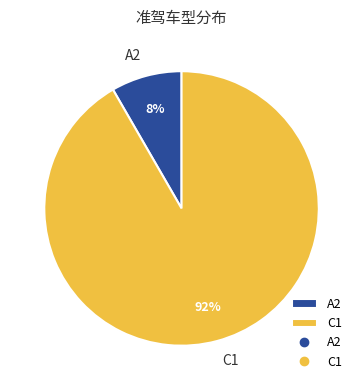

To the nearest percent, what percentage of the pie is C1?

92%